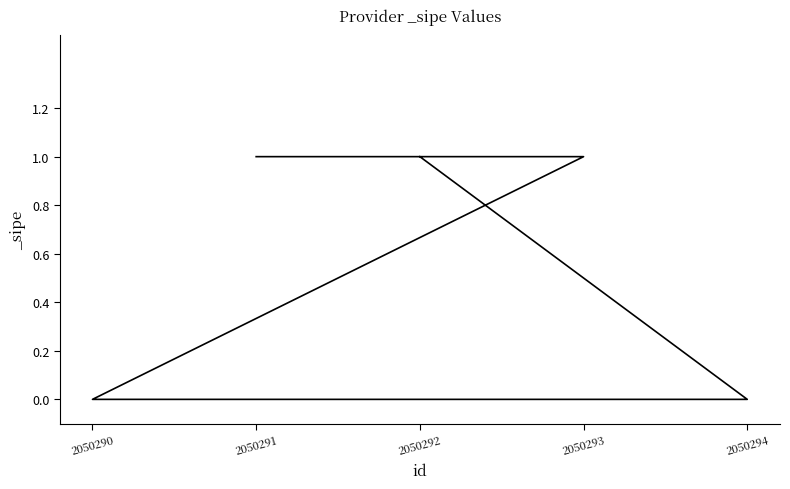

What is the sum of the values at 2050293 and 2050292?

2